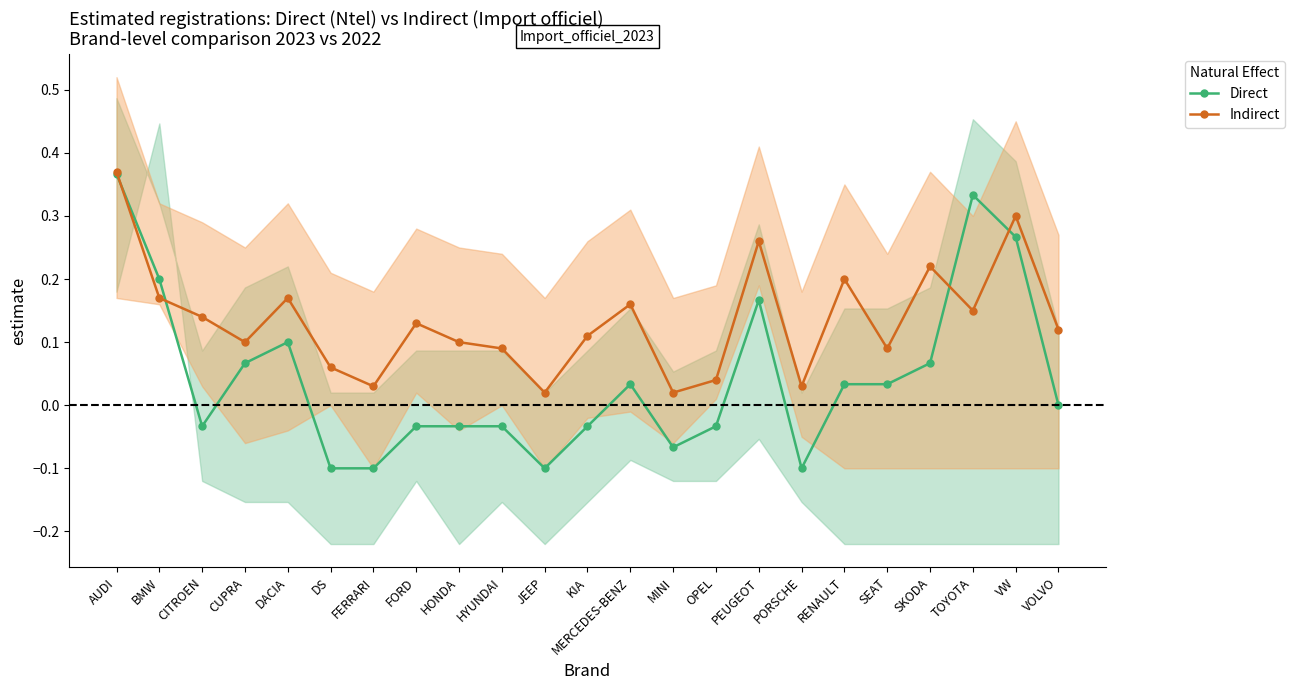

Reading left to right, transcribe all the data shown in this chart.

Direct: AUDI=0.4	BMW=0.2	CITROEN=-0.0	CUPRA=0.1	DACIA=0.1	DS=-0.1	FERRARI=-0.1	FORD=-0.0	HONDA=-0.0	HYUNDAI=-0.0	JEEP=-0.1	KIA=-0.0	MERCEDES-BENZ=0.0	MINI=-0.1	OPEL=-0.0	PEUGEOT=0.2	PORSCHE=-0.1	RENAULT=0.0	SEAT=0.0	SKODA=0.1	TOYOTA=0.3	VW=0.3	VOLVO=0.0
Indirect: AUDI=0.4	BMW=0.2	CITROEN=0.1	CUPRA=0.1	DACIA=0.2	DS=0.1	FERRARI=0.0	FORD=0.1	HONDA=0.1	HYUNDAI=0.1	JEEP=0.0	KIA=0.1	MERCEDES-BENZ=0.2	MINI=0.0	OPEL=0.0	PEUGEOT=0.3	PORSCHE=0.0	RENAULT=0.2	SEAT=0.1	SKODA=0.2	TOYOTA=0.1	VW=0.3	VOLVO=0.1